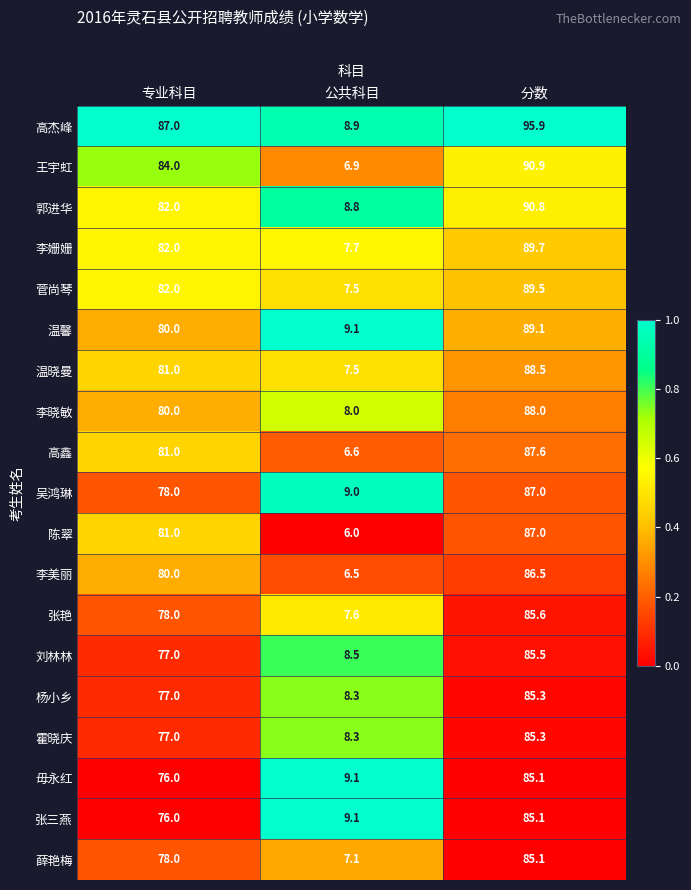

Which series has the largest total across all categories?

高杰峰